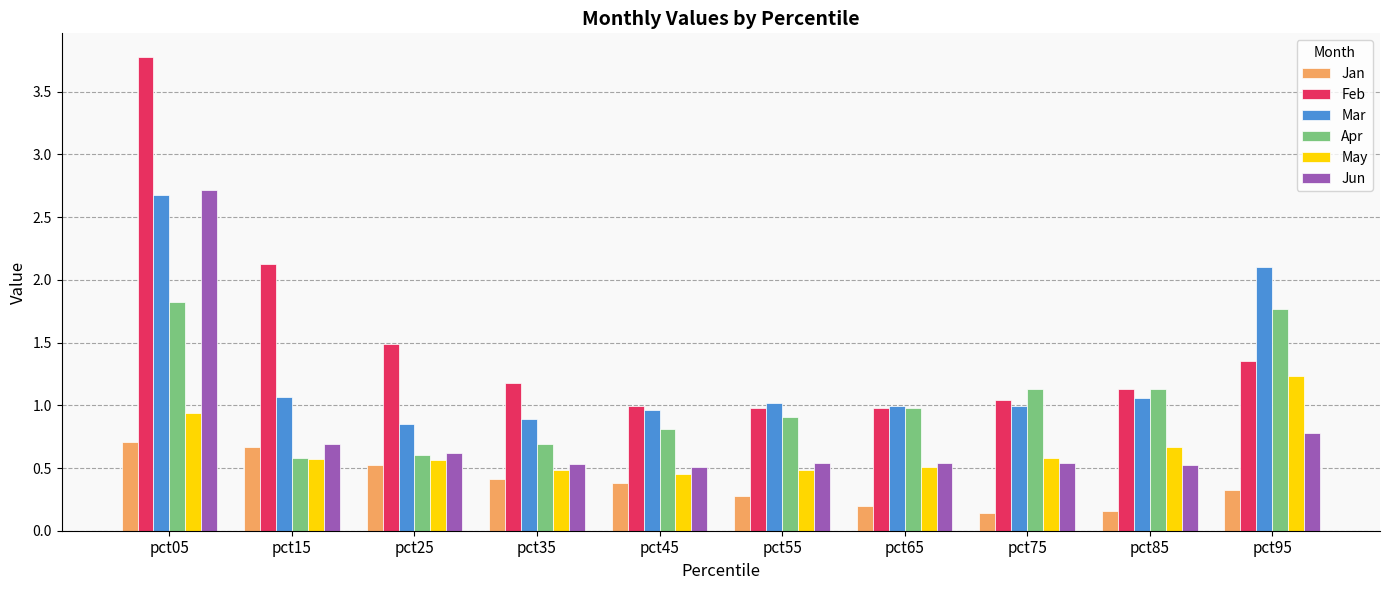

What is the difference between the second highest and second lowest values in the May series?

0.5